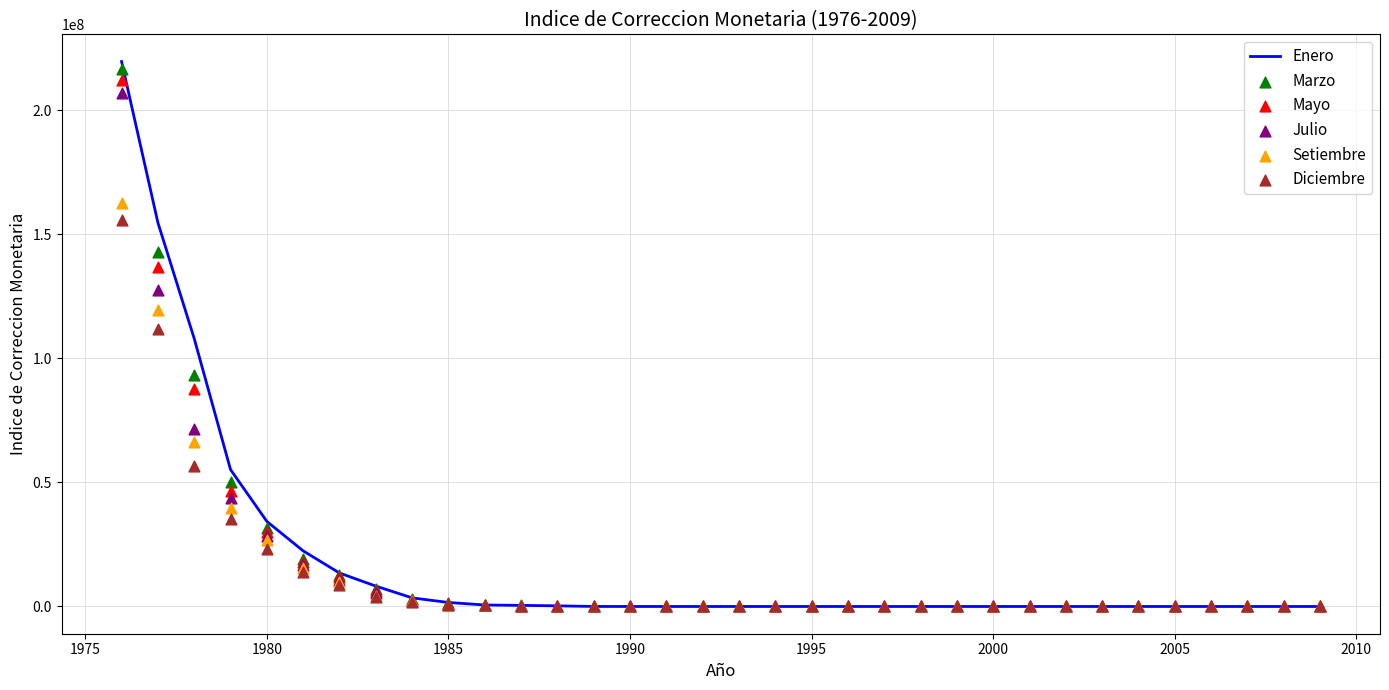

Which series reaches the minimum Y coordinate?

Diciembre